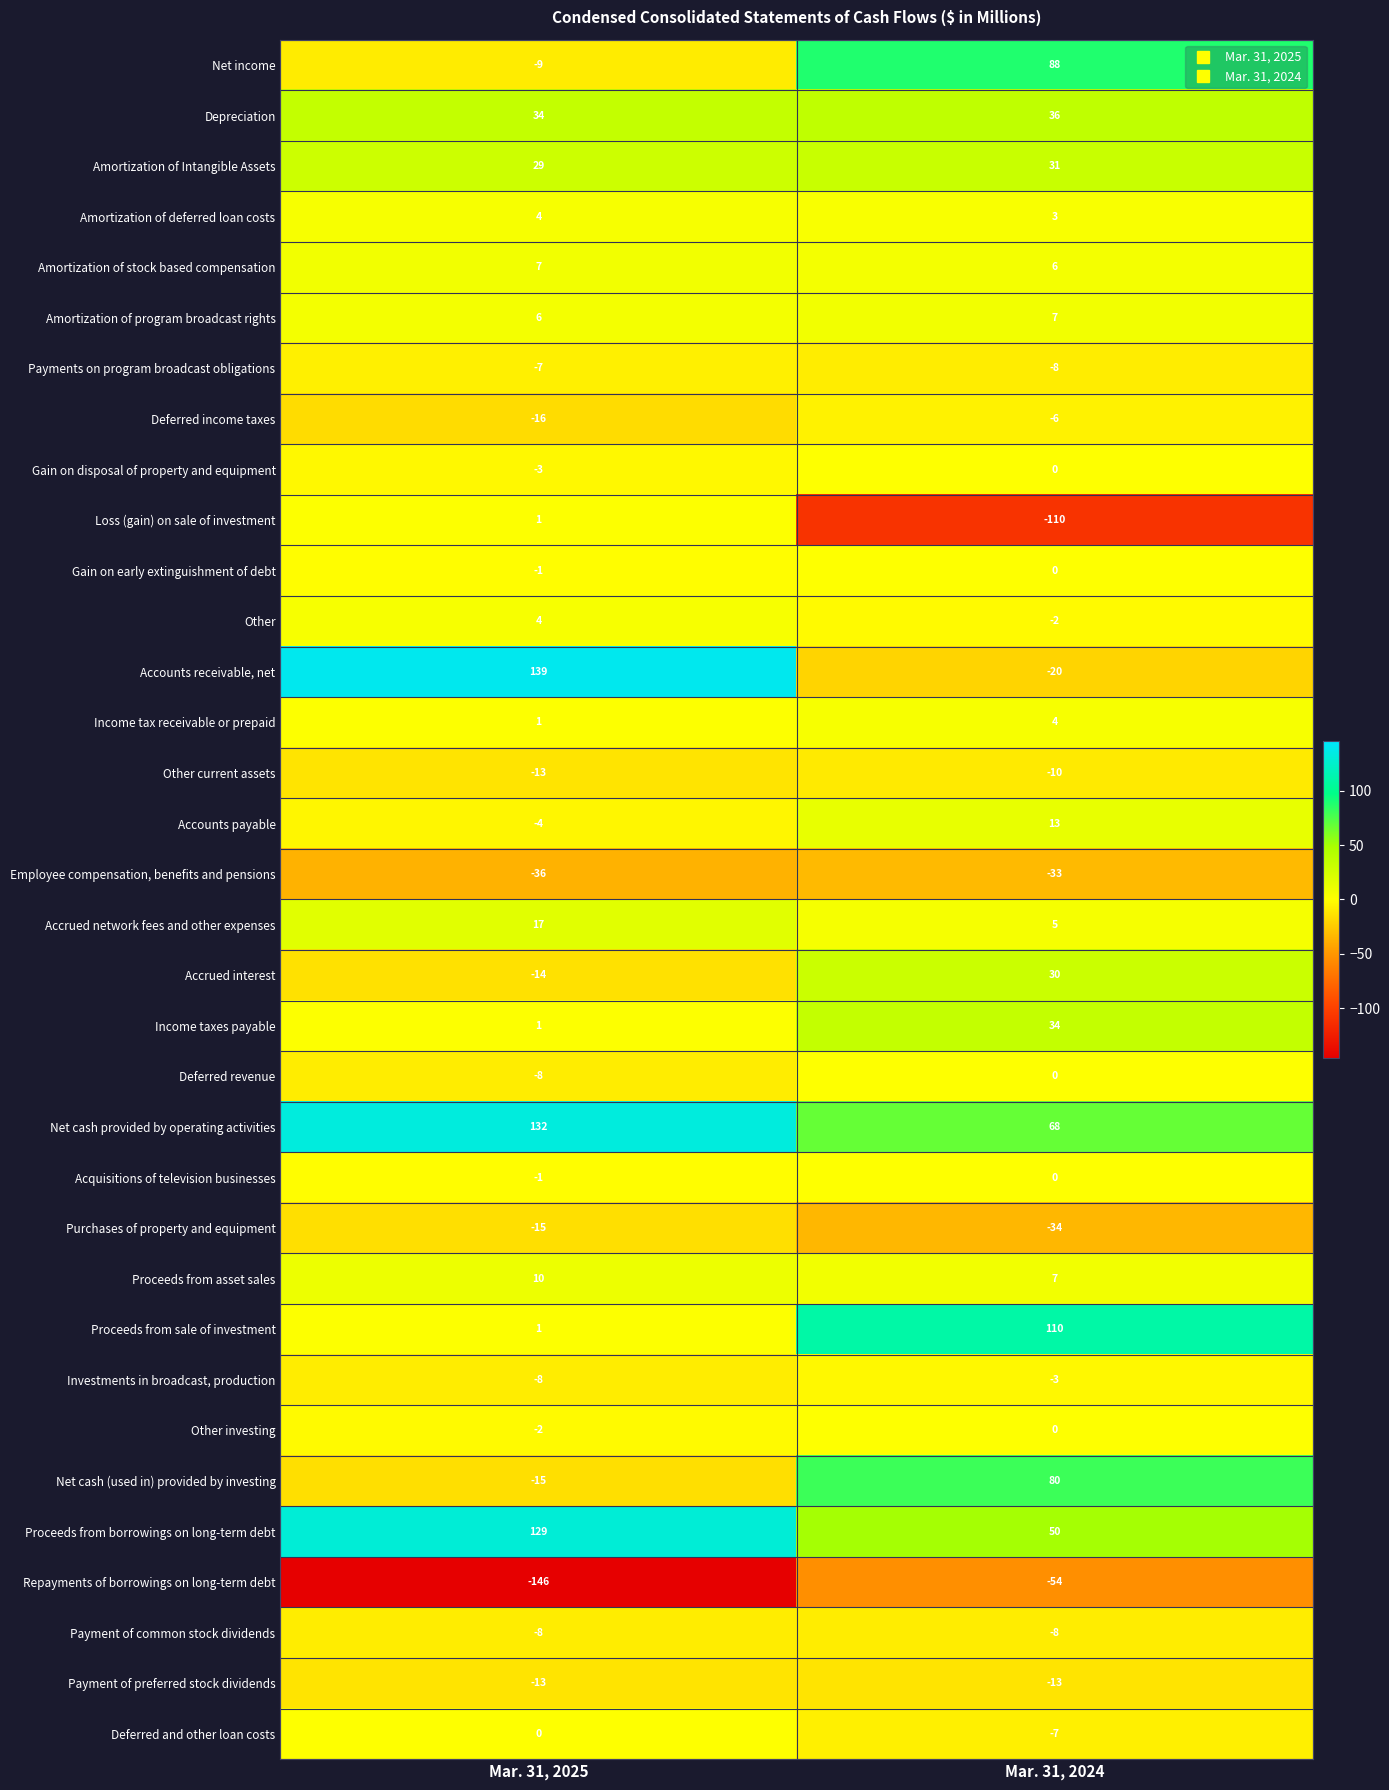

At which category does the chart reach its minimum across all series?

Mar. 31, 2025